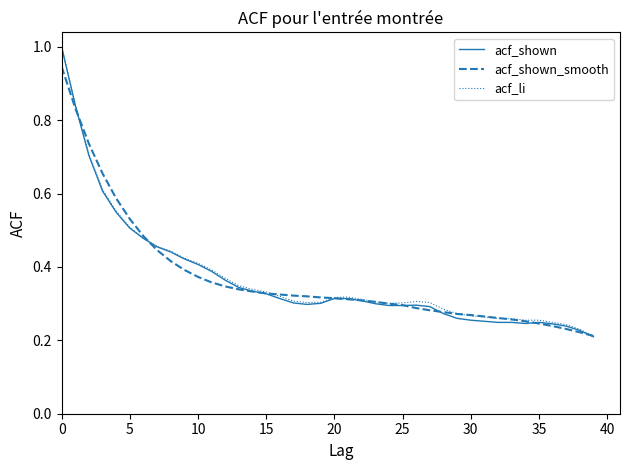

Which series has the widest spread of values?

acf_shown